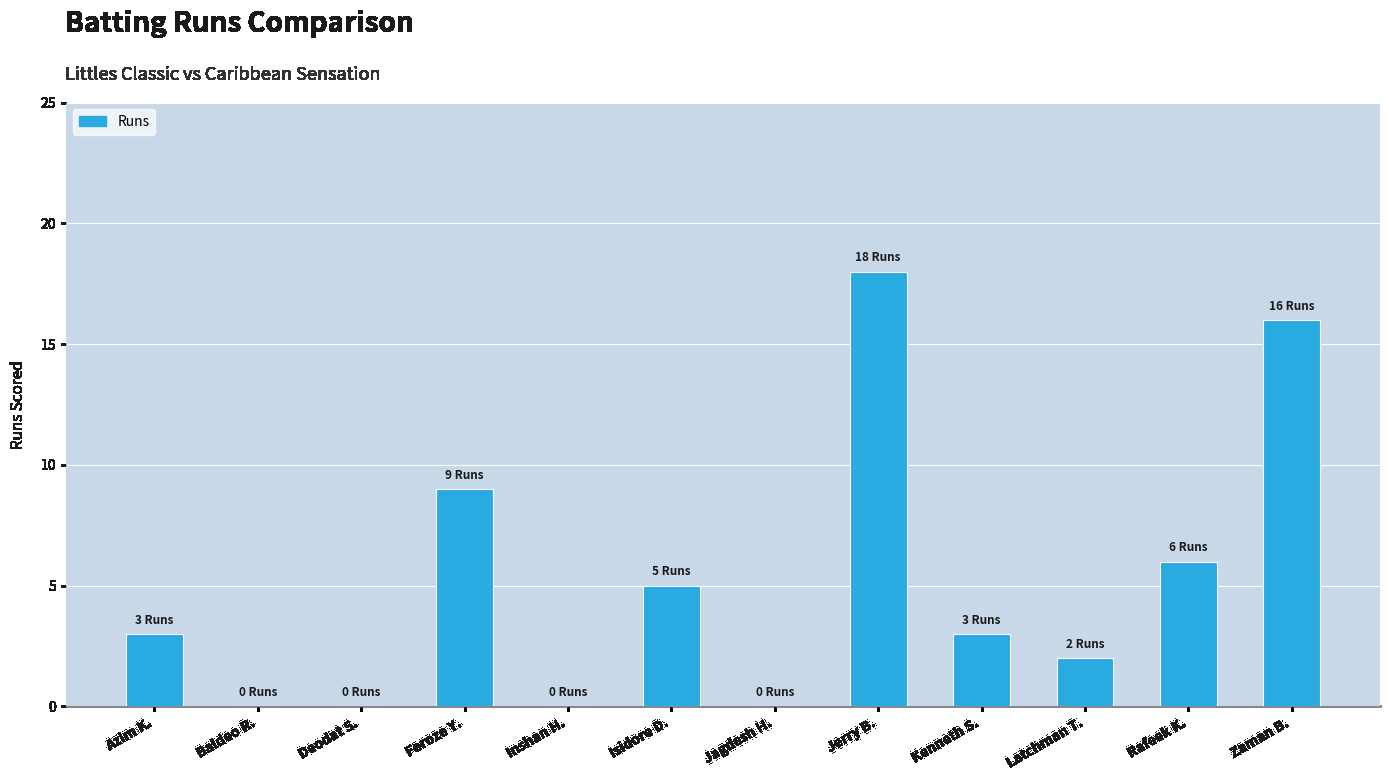

Are the bars horizontal?

No